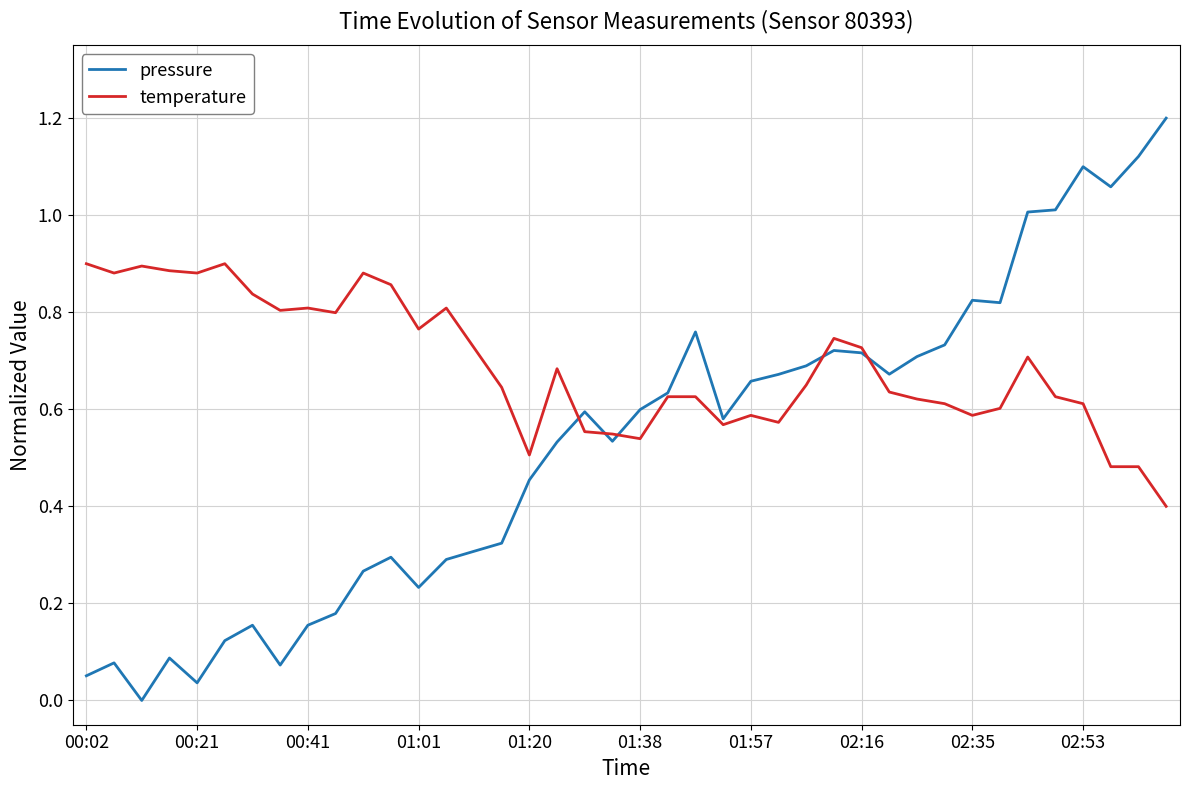

What is the maximum value shown in the chart?

1.2